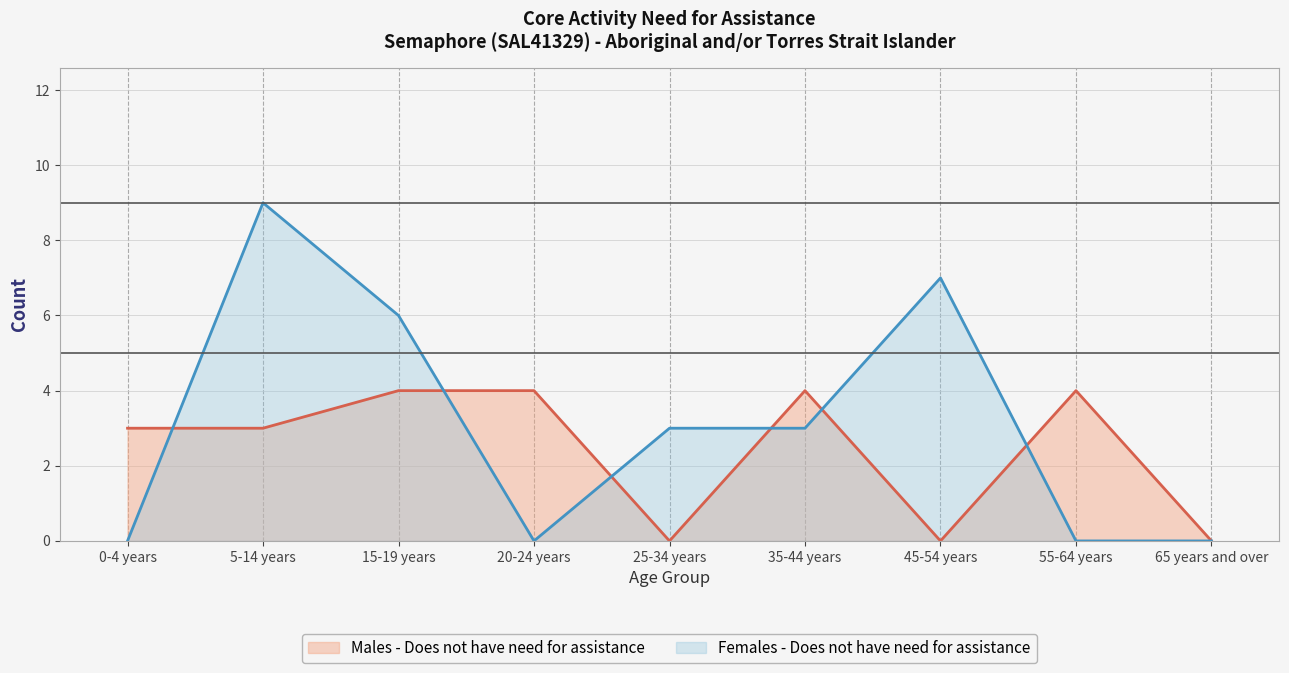

What is the difference between the maximum and second lowest values in the Males - Does not have need for assistance series?

4